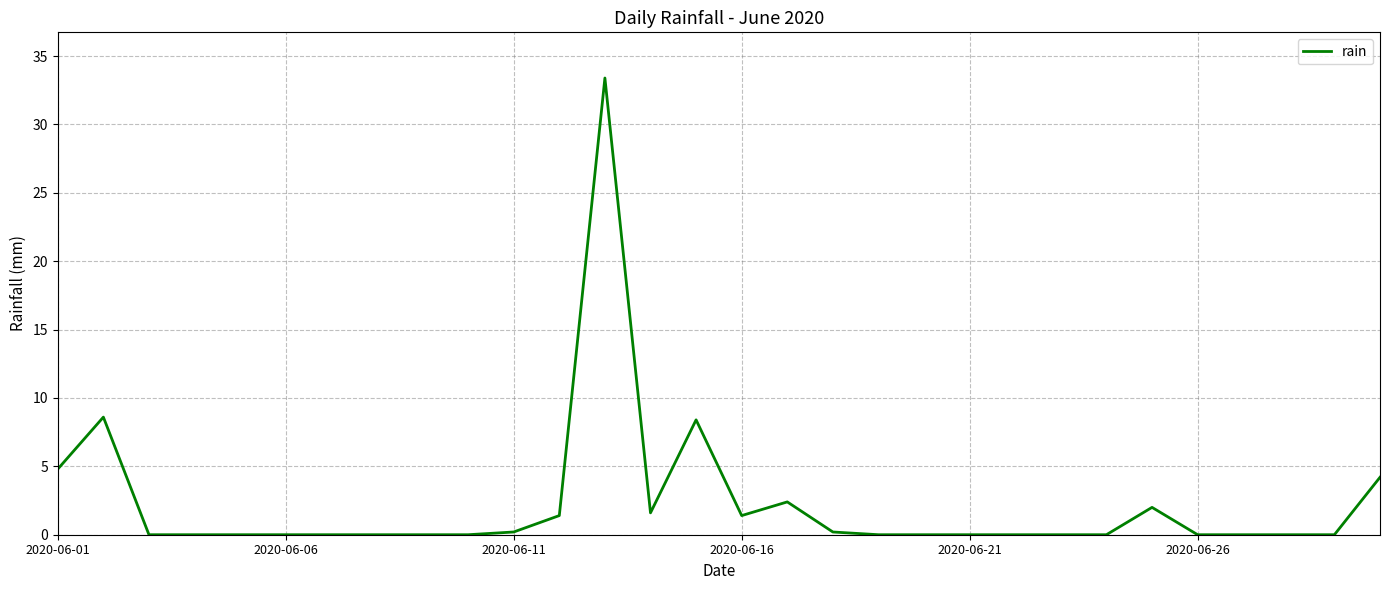

Reading left to right, list all the values displayed in this chart.

4.8	8.6	0.0	0.0	0.0	0.0	0.0	0.0	0.0	0.0	0.2	1.4	33.4	1.6	8.4	1.4	2.4	0.2	0.0	0.0	0.0	0.0	0.0	0.0	2.0	0.0	0.0	0.0	0.0	4.2